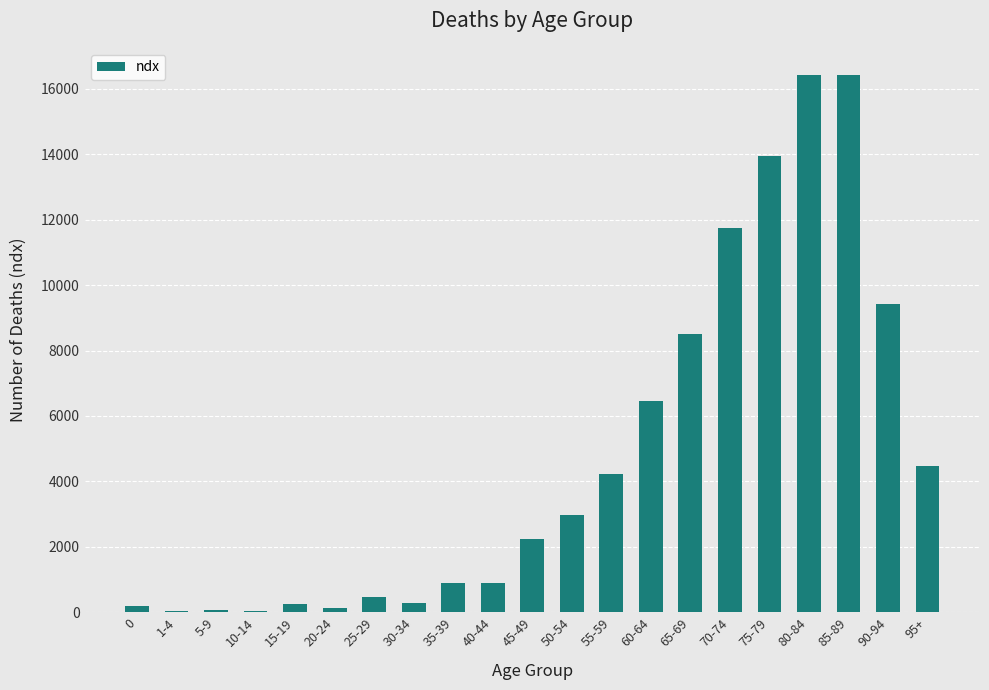

What is the sum of all values?

100003